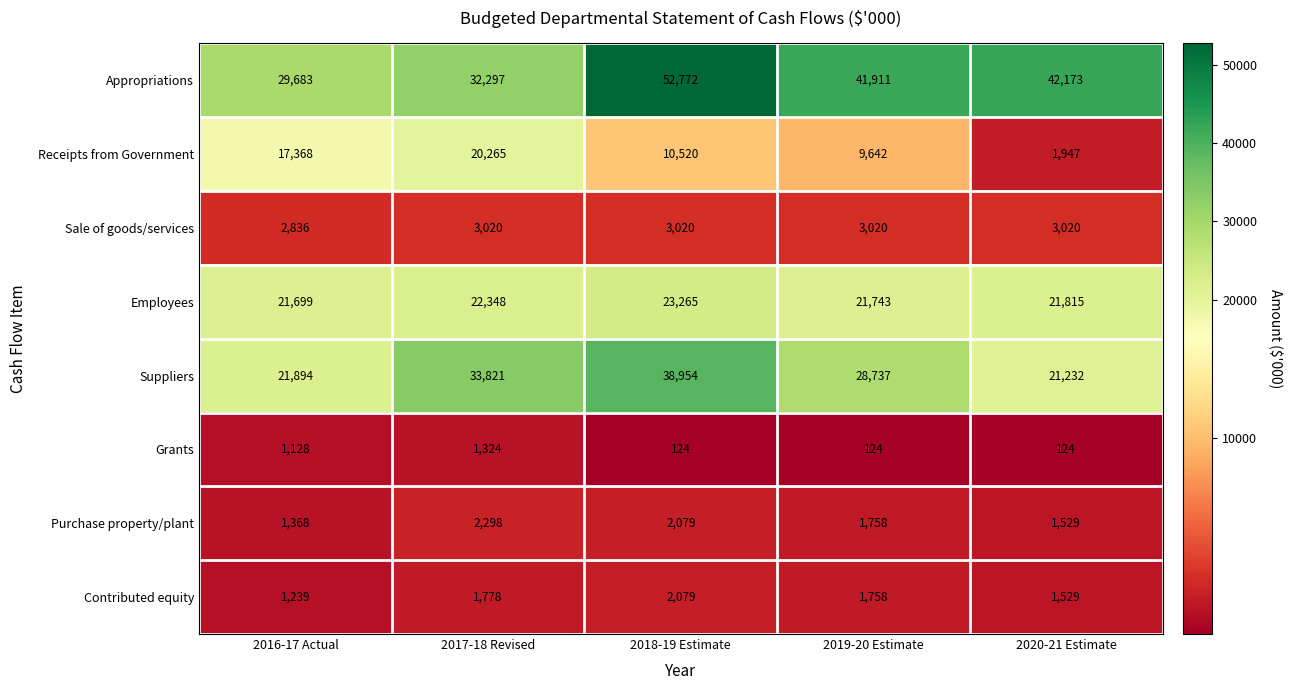

At 2016-17 Actual, list the series in order from largest to smallest.

Appropriations, Suppliers, Employees, Receipts from Government, Sale of goods/services, Purchase property/plant, Contributed equity, Grants